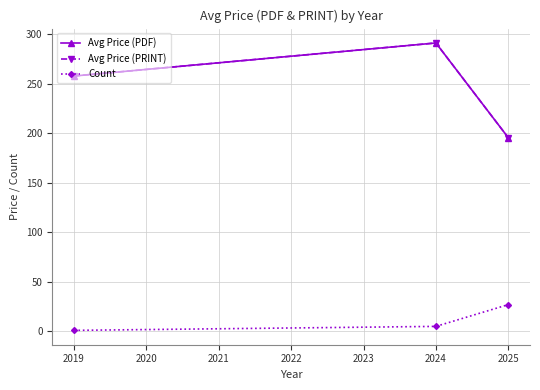

What is the minimum value shown in the chart?

1.0